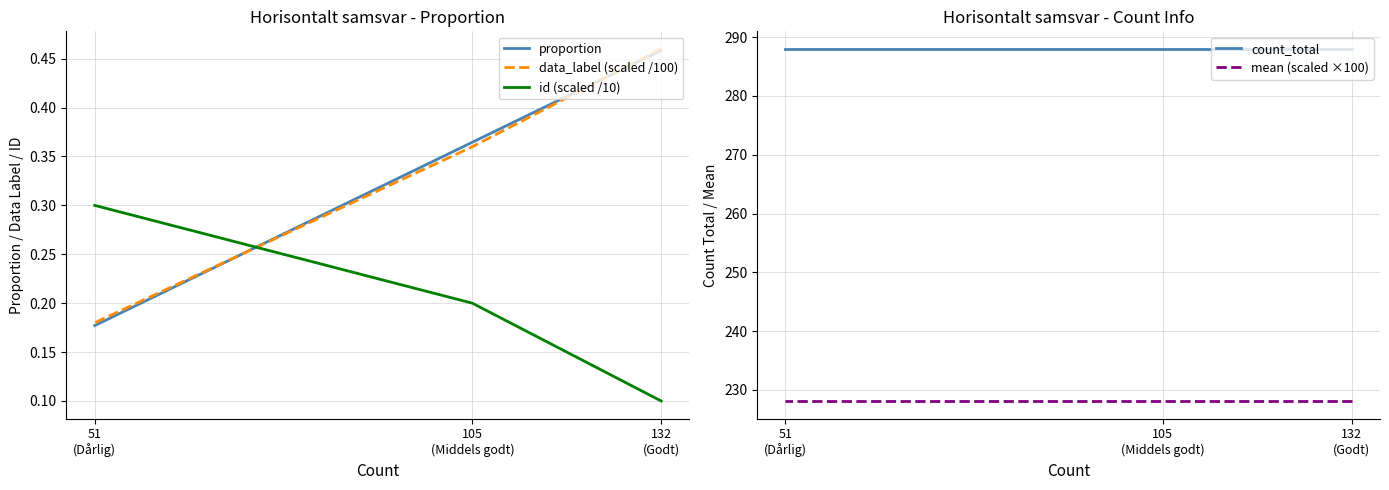

Rank the categories by data_label (scaled /100) value from lowest to highest.

51
(Dårlig), 105
(Middels godt), 132
(Godt)